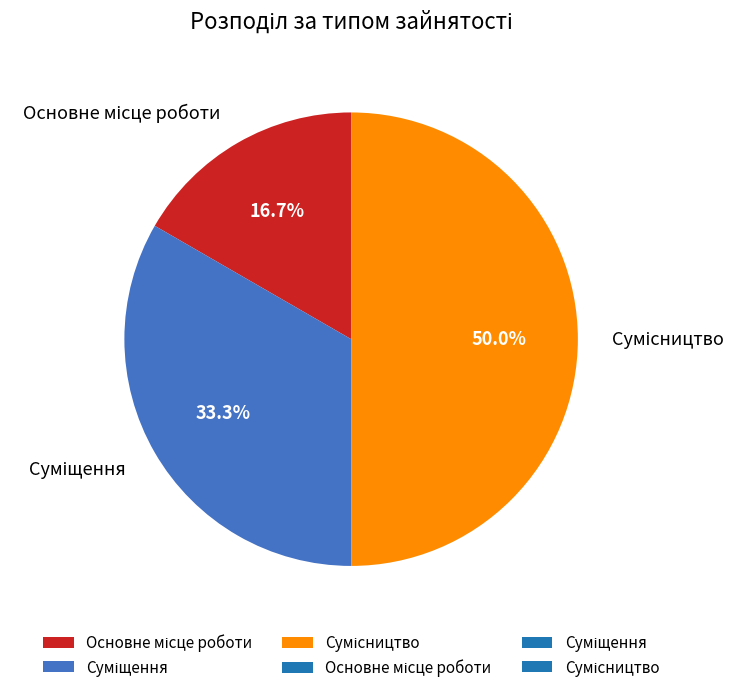

Count the number of slices in the pie.

3